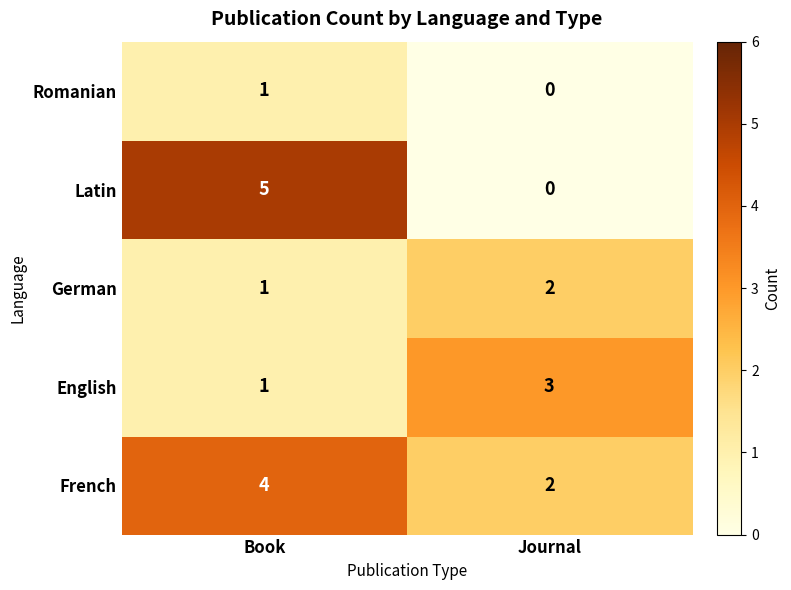

Reading right to left, extract all data points from this chart.

Romanian: Journal=0	Book=1
Latin: Journal=0	Book=5
German: Journal=2	Book=1
English: Journal=3	Book=1
French: Journal=2	Book=4